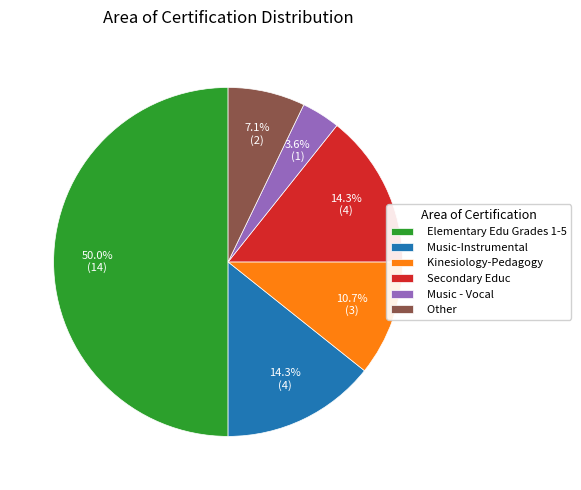

What percentage is the Other slice, to the nearest percent?

7%